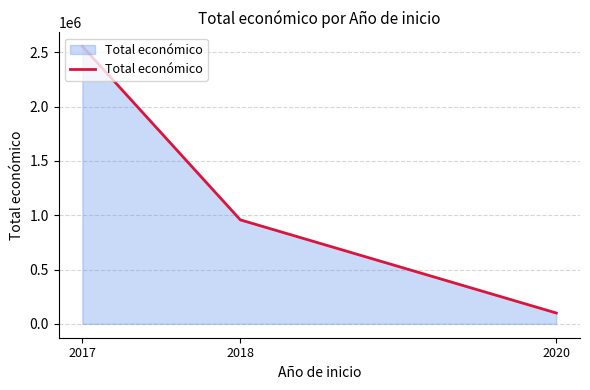

Between 2018 and 2017, which is larger?

2017